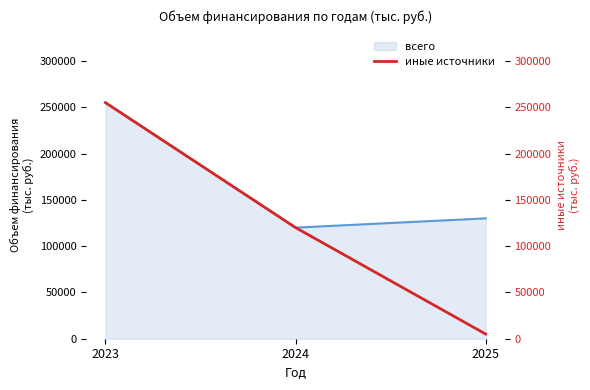

What is the maximum value for всего?

255000